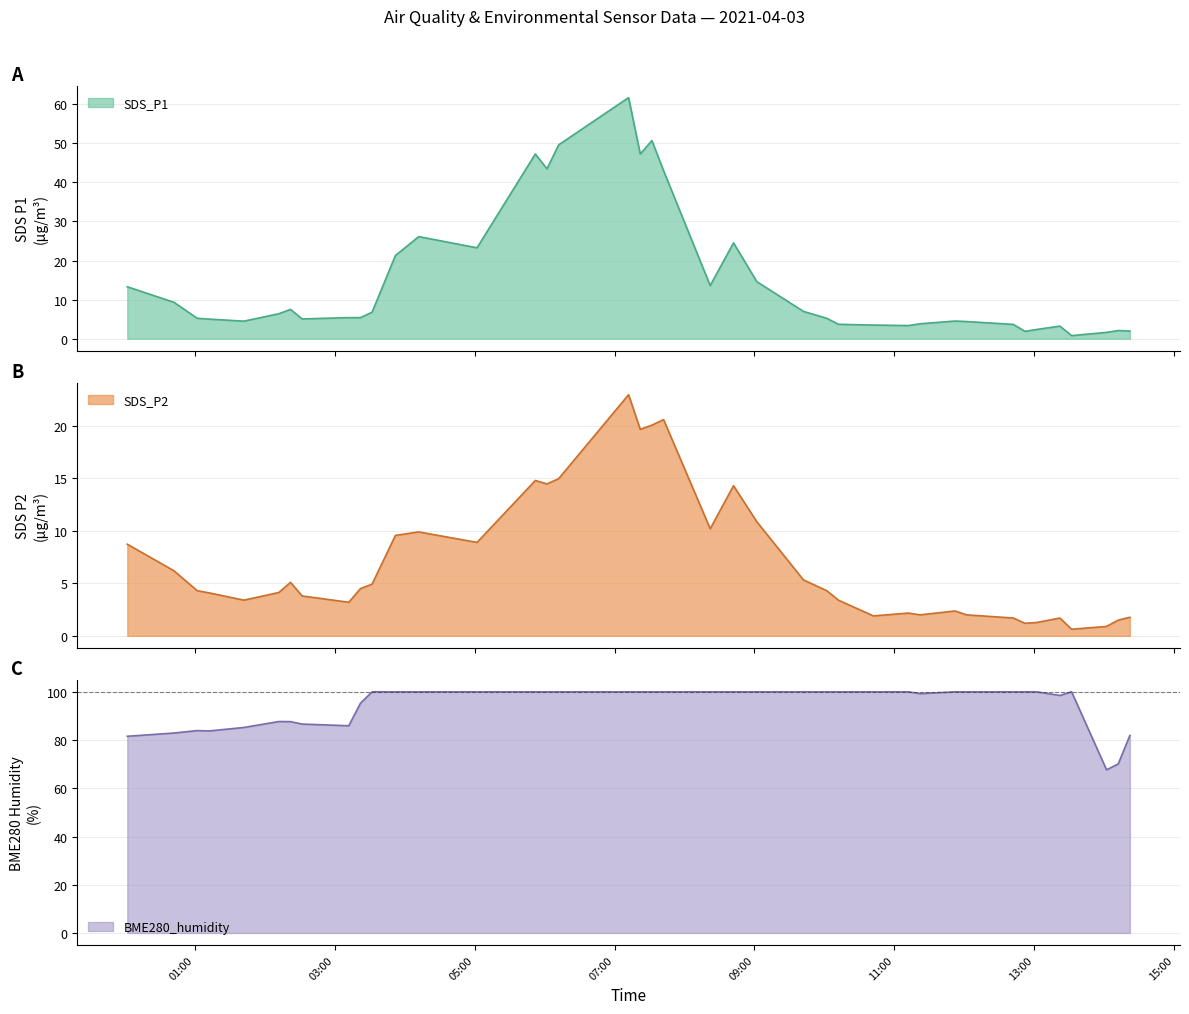

What is the total value across all series at 2021/04/03 05:02?

132.2